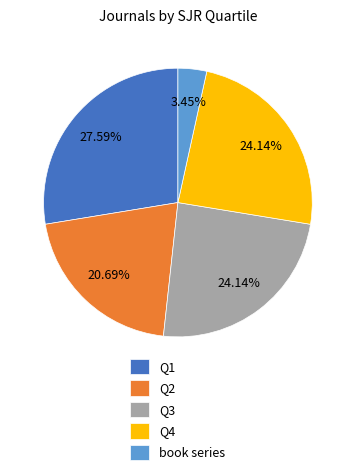

What portion of the pie excludes book series?

96.6%